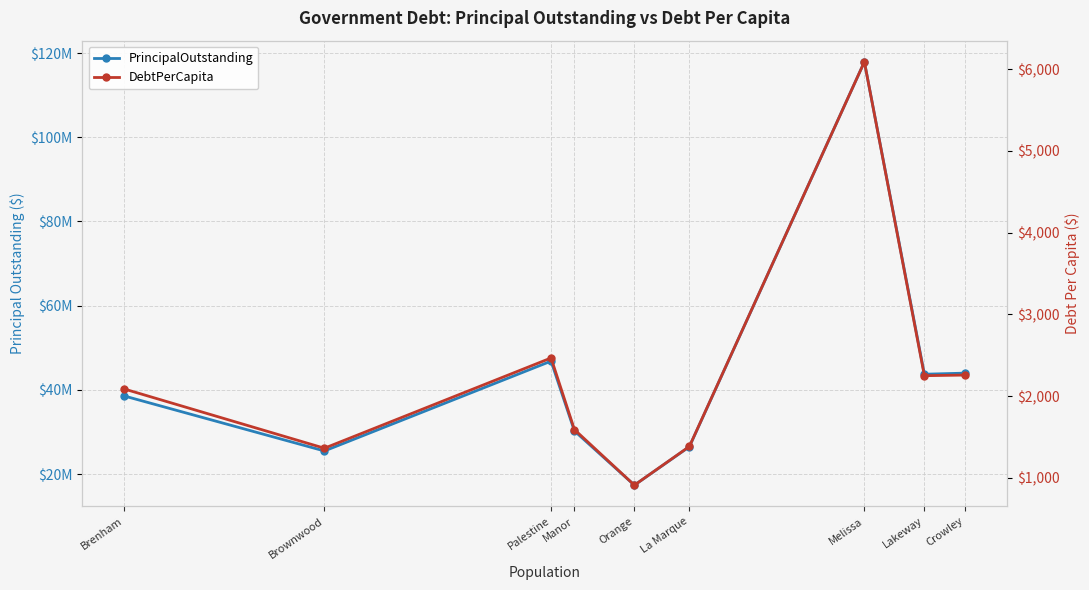

True or false: PrincipalOutstanding has more than 0 points higher than both neighbors.

True